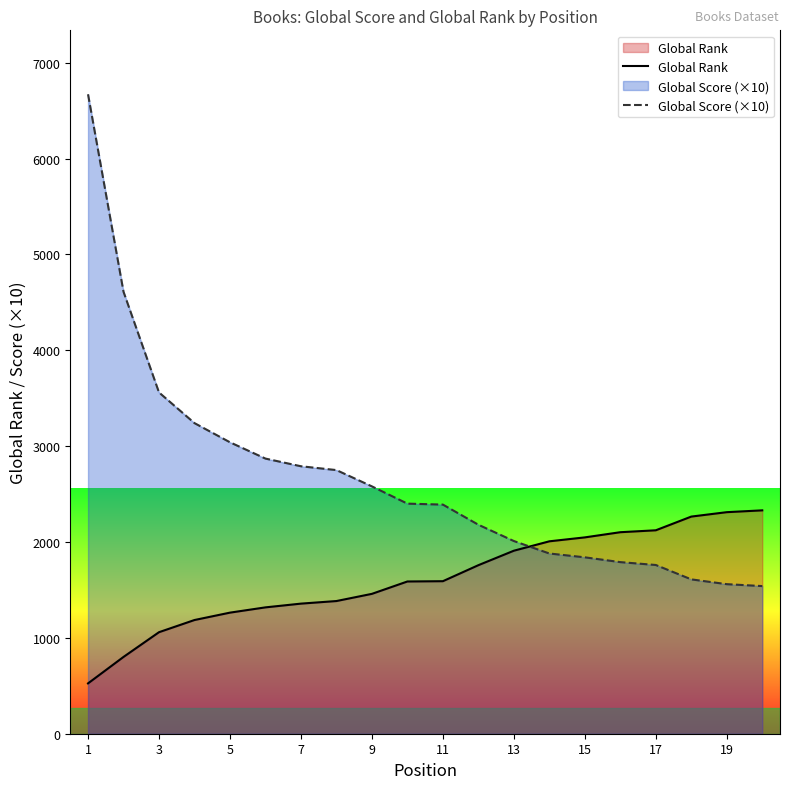

True or false: Global Rank and Global Score (×10) cross at least once.

True